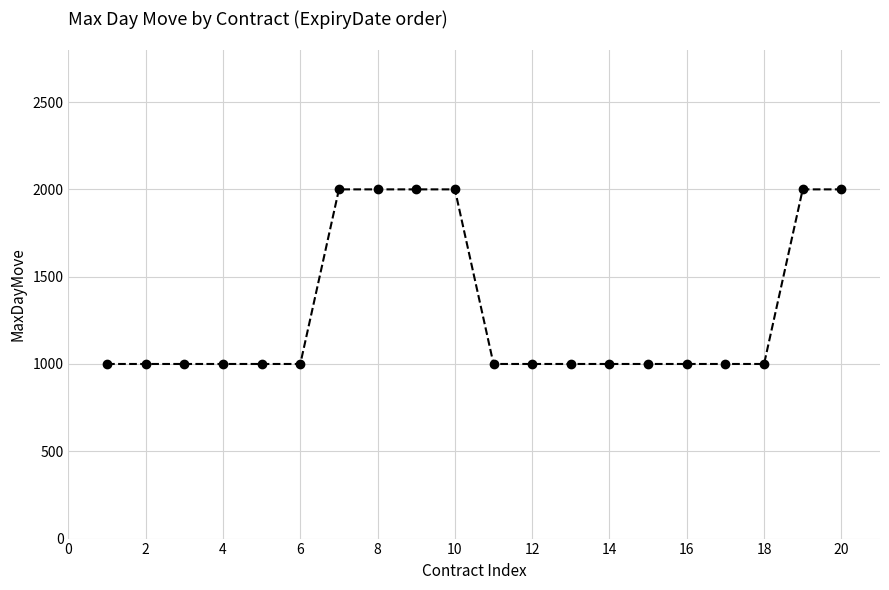

What is the difference between the maximum and minimum values?

1000